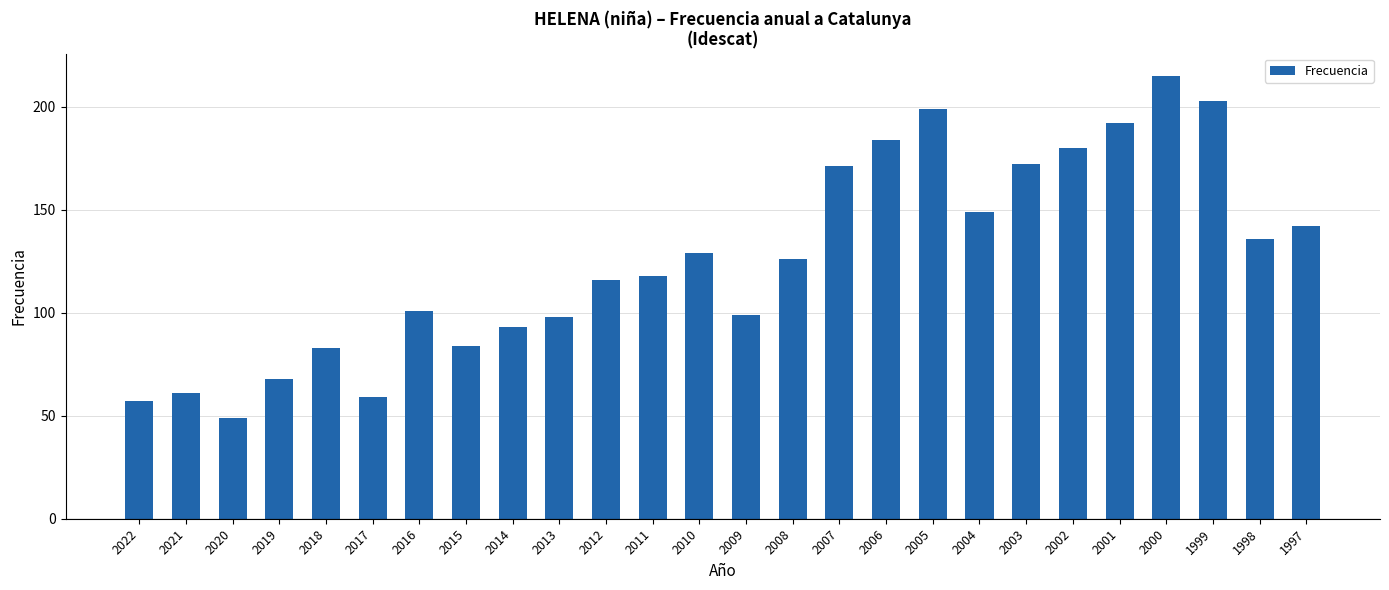

Is it true that the value at 2017 is 59?

True